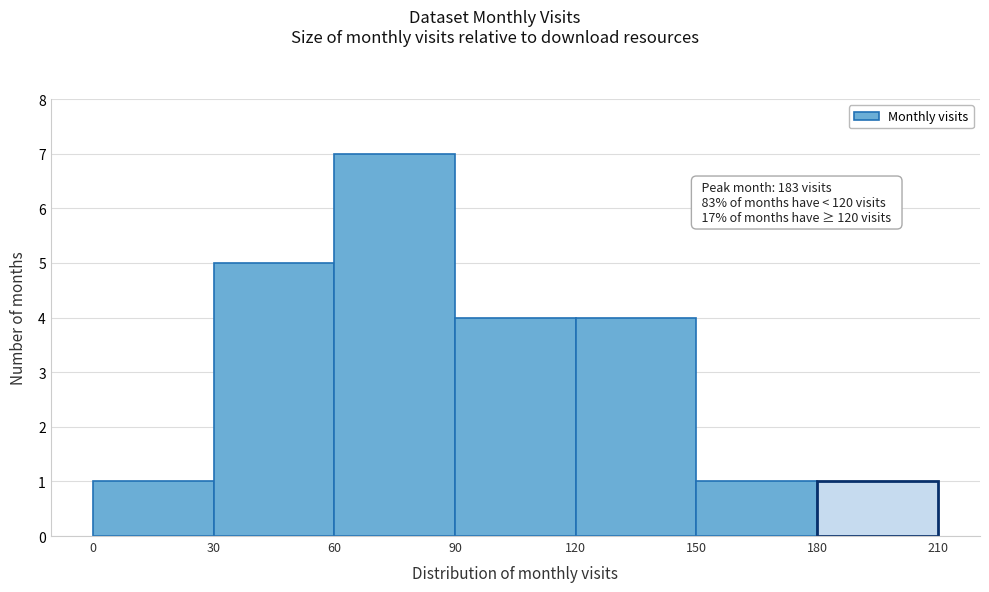

Which range on the x-axis has the tallest bar?

60 to 90